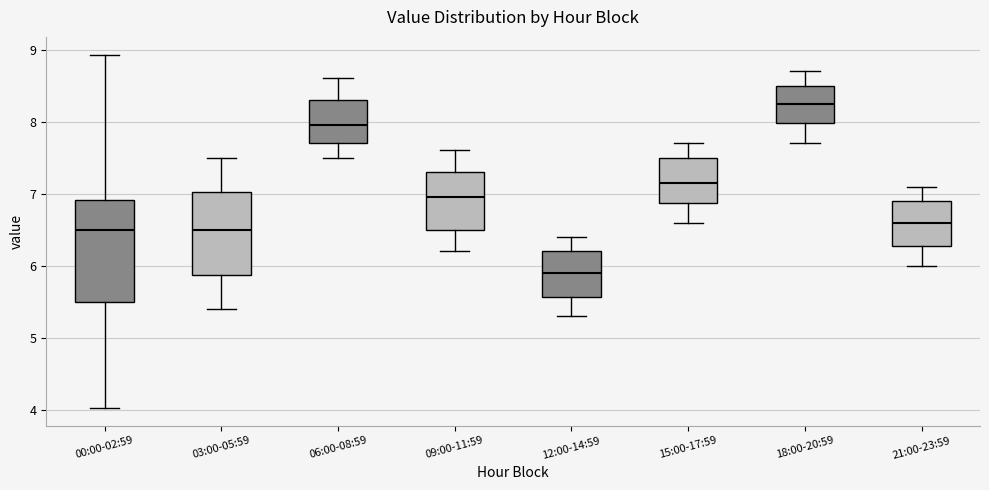

Reading left to right, transcribe this box plot: for each box, give where its median line is, the range the box spans, and where its two whiskers end, as read against the y-axis. The values are not printed on the chart, so give them approximately, as read against the axis.

00:00-02:59: median 6.5, box 5.5 to 6.9, whiskers 4.0 to 8.9
03:00-05:59: median 6.5, box 5.9 to 7.0, whiskers 5.4 to 7.5
06:00-08:59: median 8.0, box 7.7 to 8.3, whiskers 7.5 to 8.6
09:00-11:59: median 7.0, box 6.5 to 7.3, whiskers 6.2 to 7.6
12:00-14:59: median 5.9, box 5.6 to 6.2, whiskers 5.3 to 6.4
15:00-17:59: median 7.2, box 6.9 to 7.5, whiskers 6.6 to 7.7
18:00-20:59: median 8.3, box 8.0 to 8.5, whiskers 7.7 to 8.7
21:00-23:59: median 6.6, box 6.3 to 6.9, whiskers 6.0 to 7.1